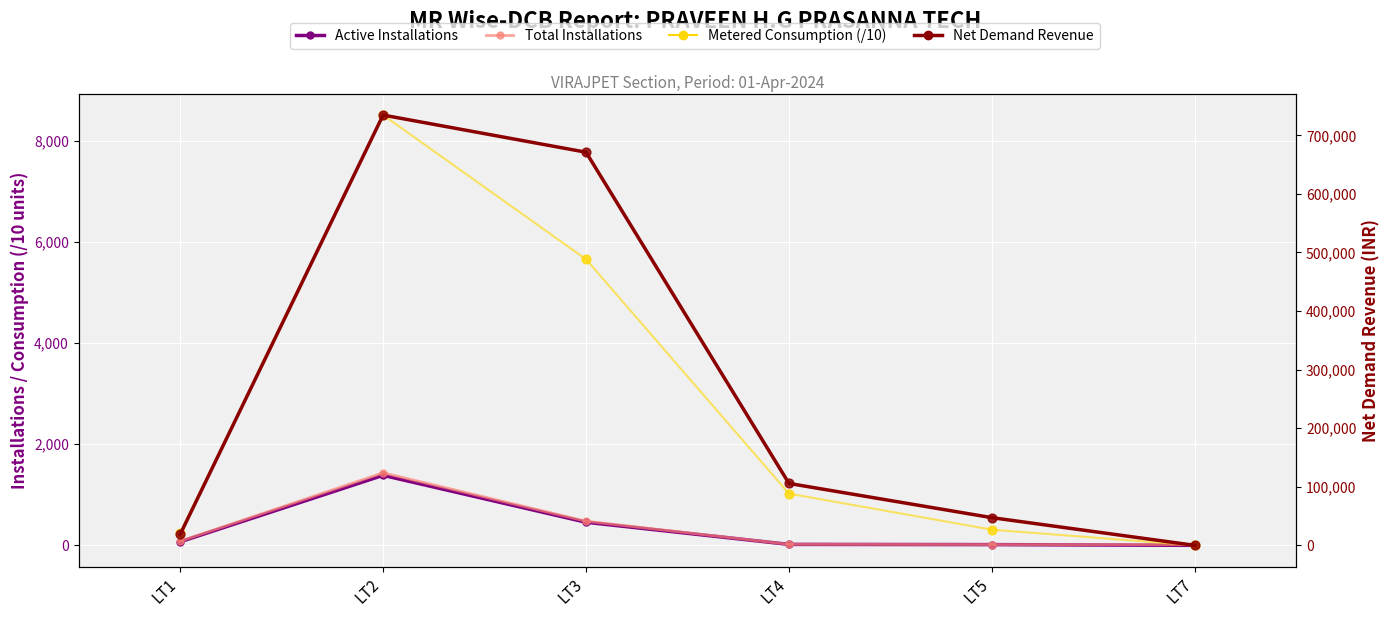

What is the total value across all series at LT4?

106790.9